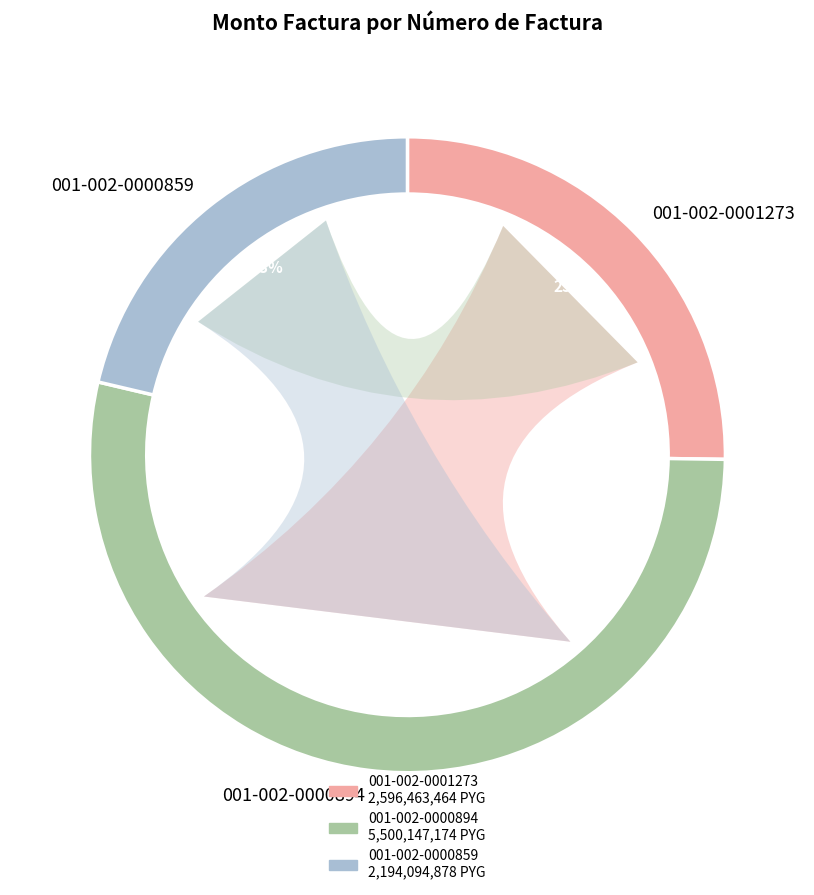

True or false: 001-002-0000859 accounts for 21% of the total.

True